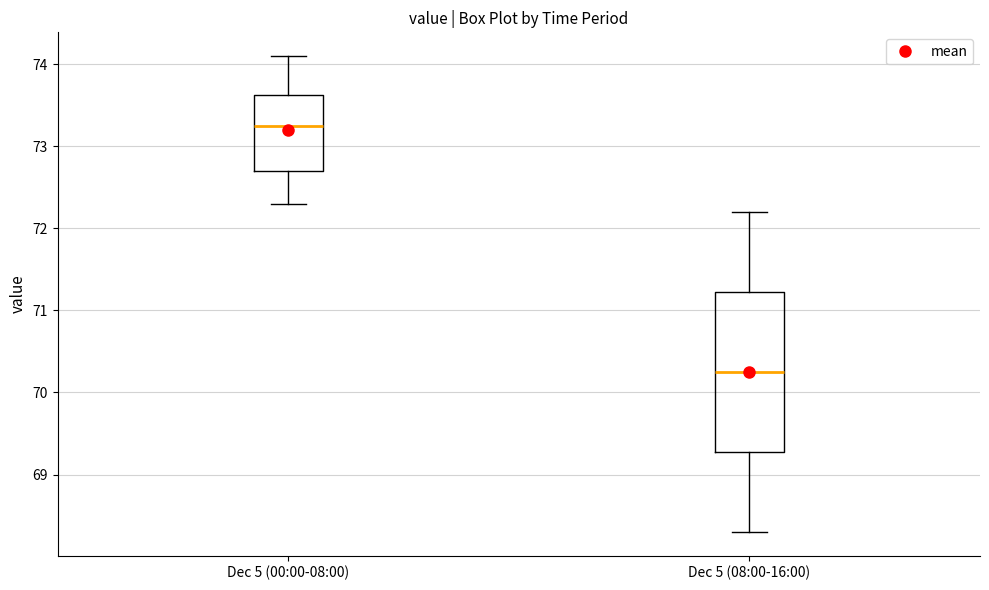

Reading left to right, read every box against the y-axis: the position of its median line, the range the box covers, and the ends of its whiskers. The values are not printed on the chart, so give them approximately, as read against the axis.

Dec 5 (00:00-08:00): median 73.3, box 72.7 to 73.6, whiskers 72.3 to 74.1
Dec 5 (08:00-16:00): median 70.3, box 69.3 to 71.2, whiskers 68.3 to 72.2